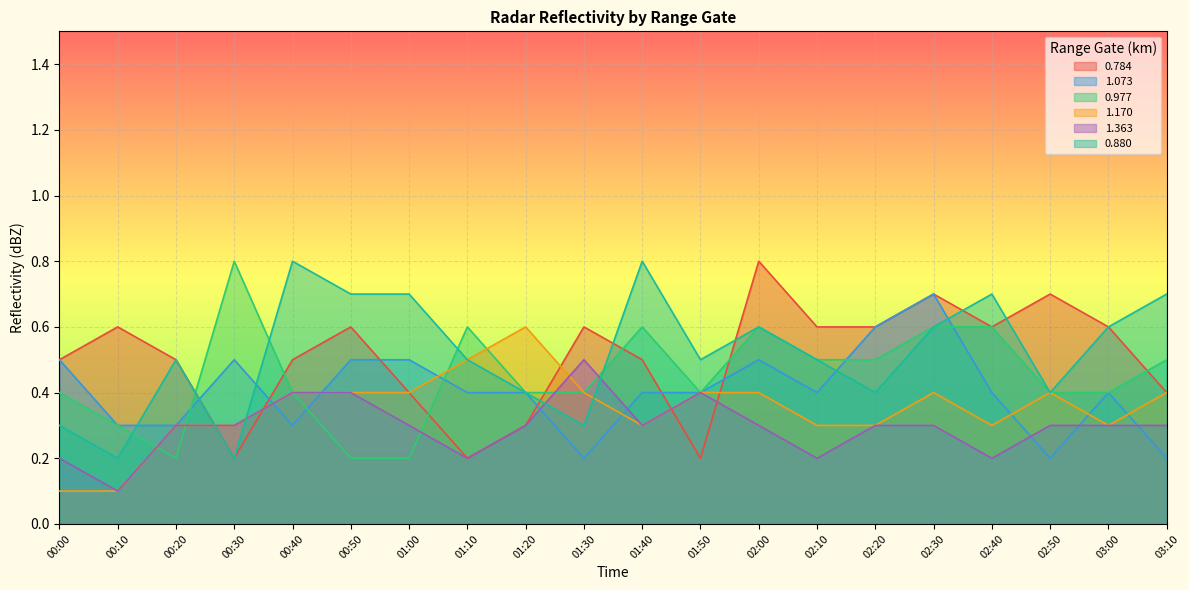

Where is the first local maximum for 1.363?

01:30